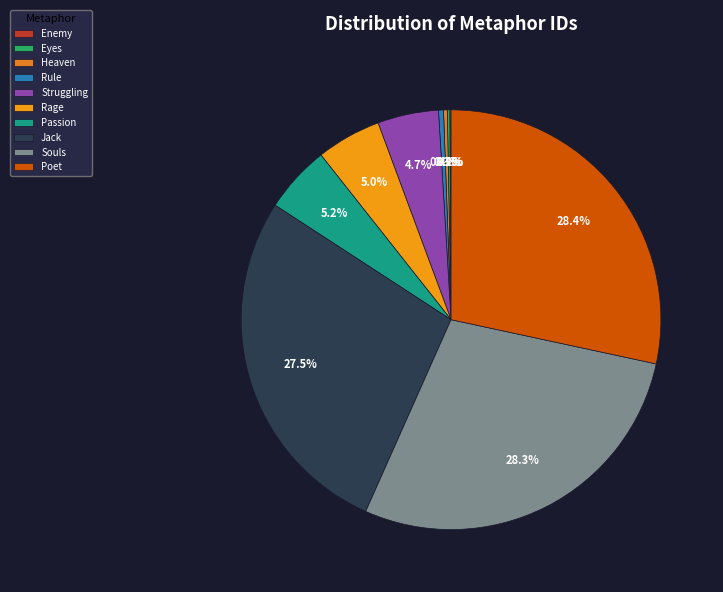

How many slices are in this pie chart?

10